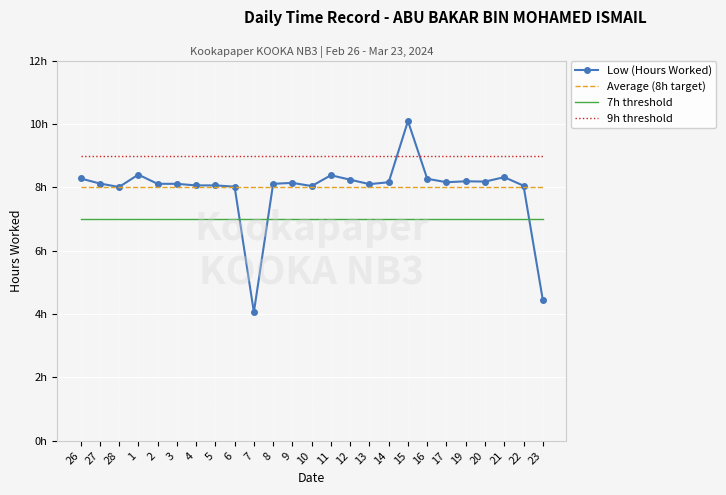

What are all the series names shown in the legend?

Low (Hours Worked), Average (8h target), 7h threshold, 9h threshold